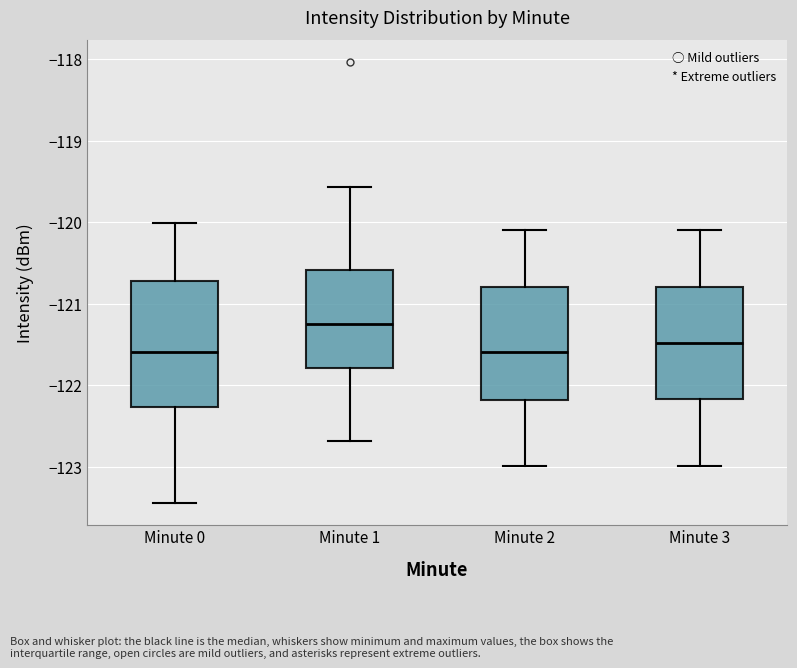

Reading left to right, transcribe this box plot: for each box, give where its median line is, the range the box spans, and where its two whiskers end, as read against the y-axis. The values are not printed on the chart, so give them approximately, as read against the axis.

Minute 0: median -121.6, box -122.3 to -120.7, whiskers -123.4 to -120.0
Minute 1: median -121.3, box -121.8 to -120.6, whiskers -122.7 to -119.6
Minute 2: median -121.6, box -122.2 to -120.8, whiskers -123.0 to -120.1
Minute 3: median -121.5, box -122.2 to -120.8, whiskers -123.0 to -120.1